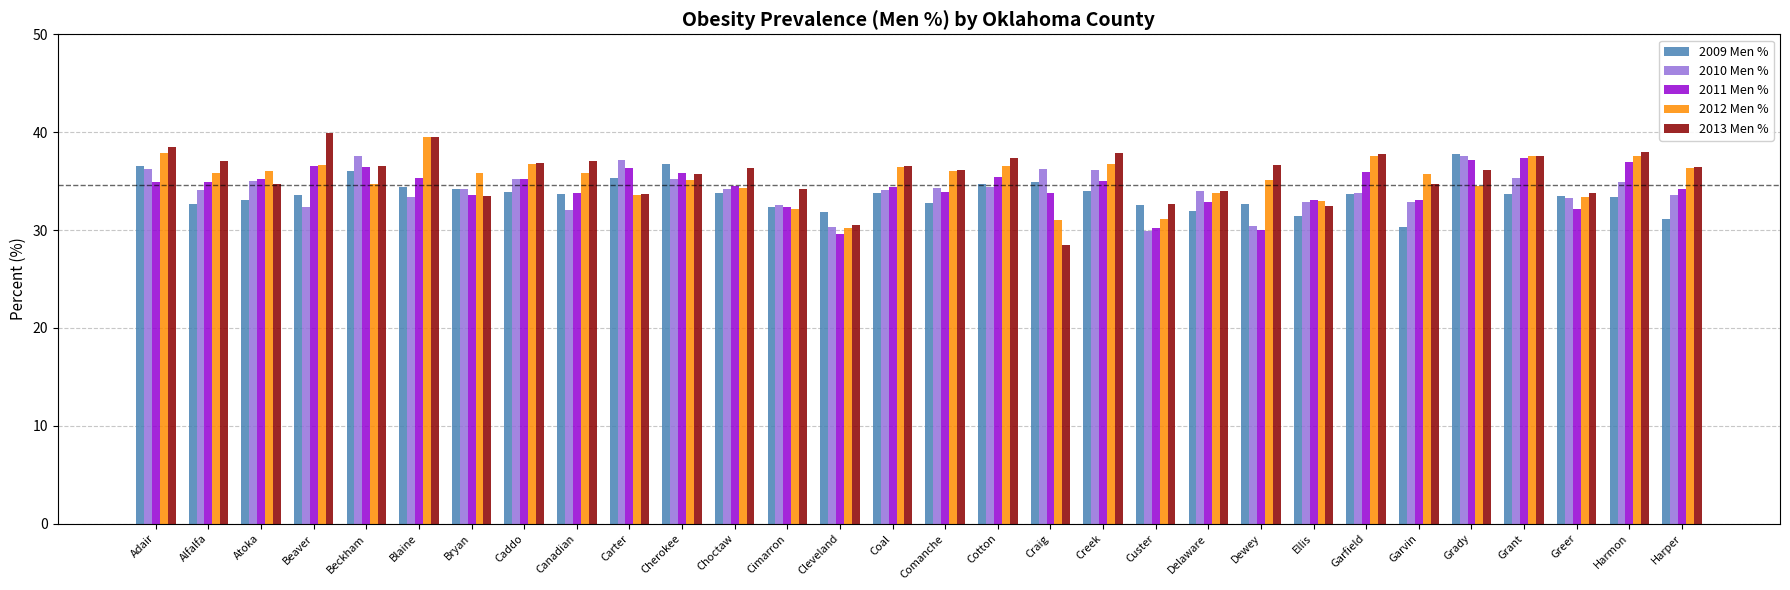

How many groups of bars are there?

30